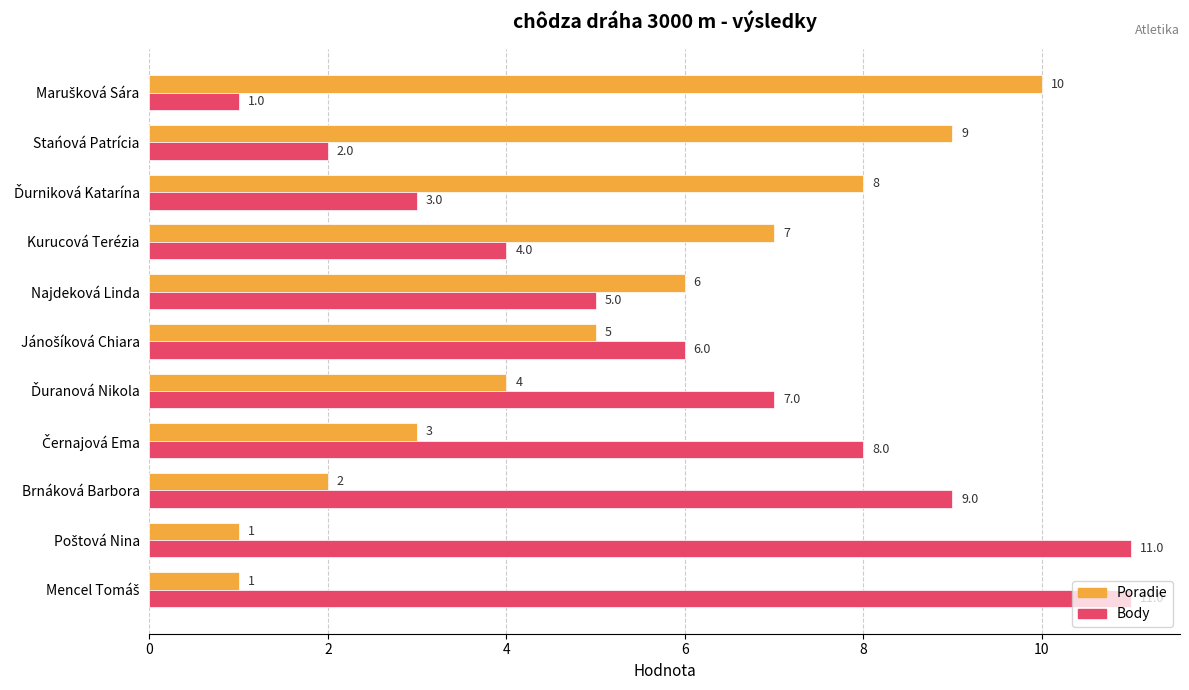

Rank the series by their maximum value, from highest to lowest.

Body, Poradie